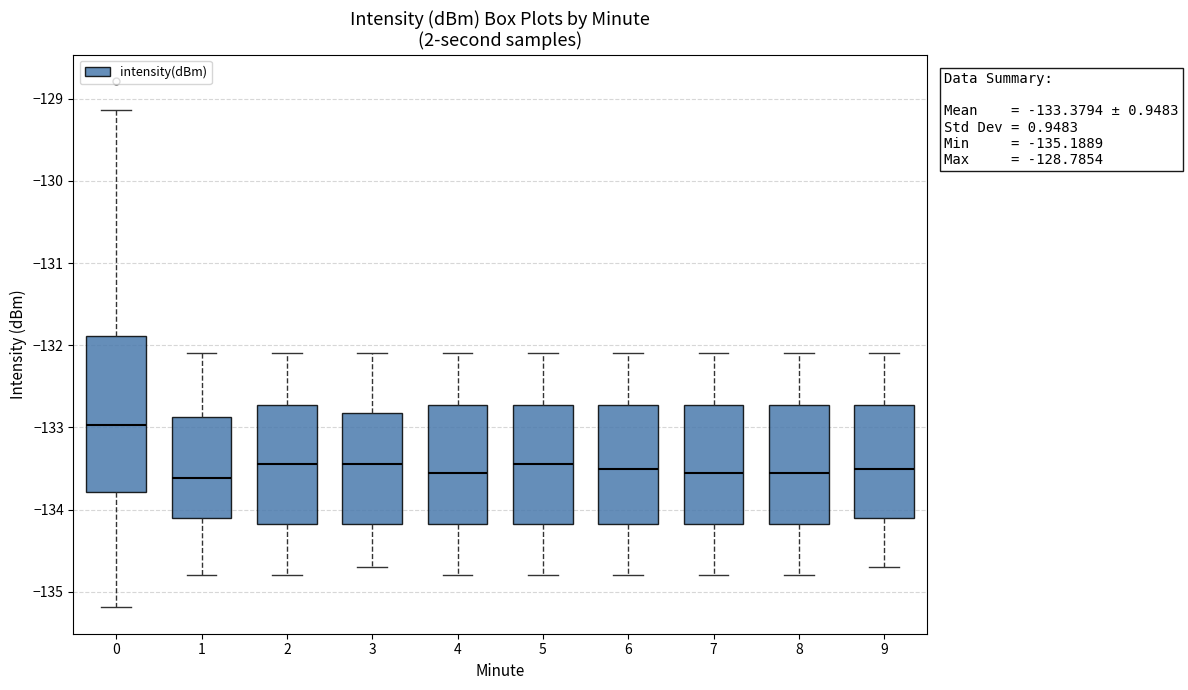

Comparing the boxes themselves (not the whiskers), which one is the tallest?

0